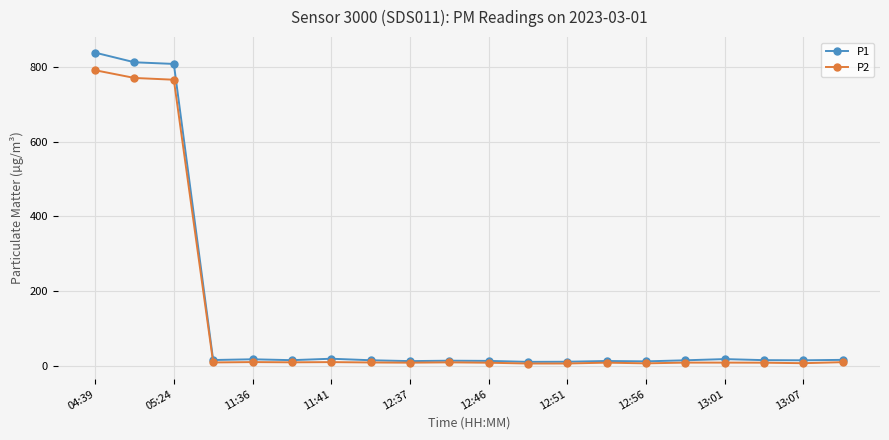

Which series has the widest spread of values?

P1